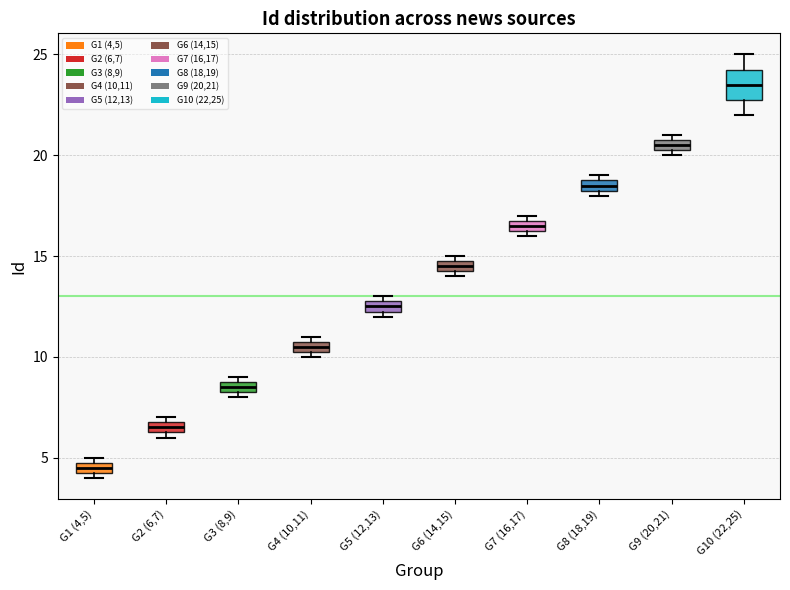

Where is the lower edge of the box for G8 (18,19) on the y-axis? The values are not printed on the chart, so give them approximately, as read against the axis.

18.5